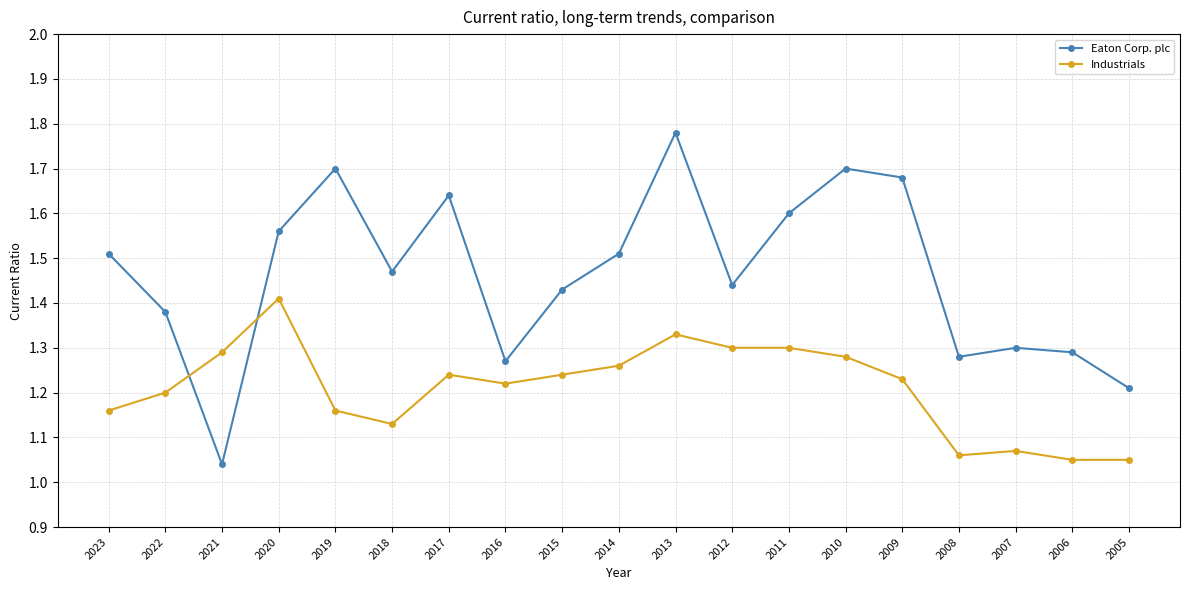

At how many categories does at least one series exceed 1?

19